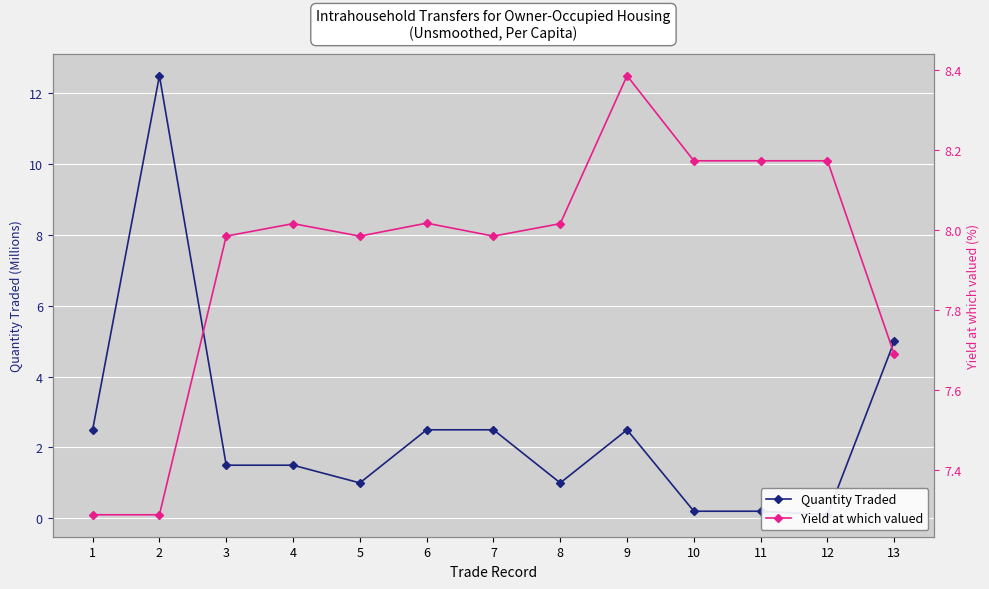

Which series ends up on top after the final intersection of Quantity Traded and Yield at which valued?

Yield at which valued